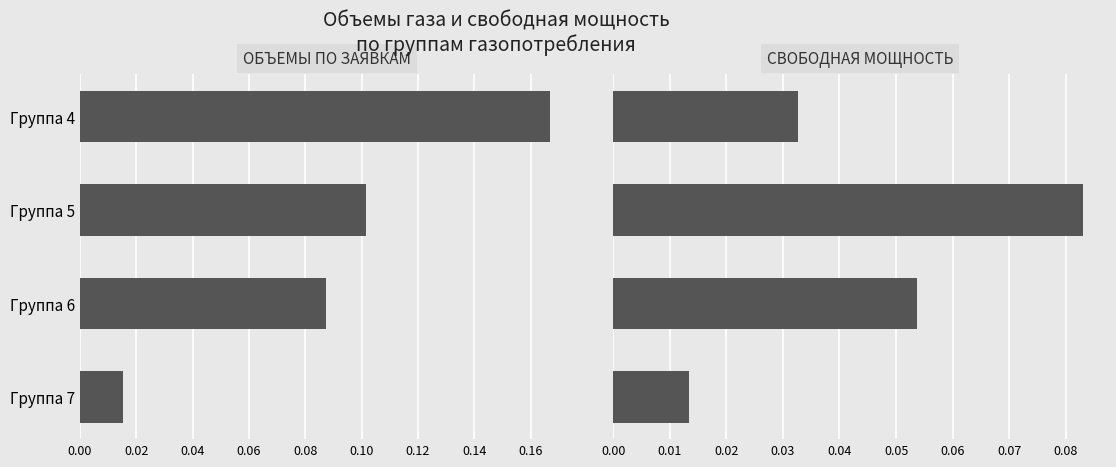

How many groups of bars are there?

4